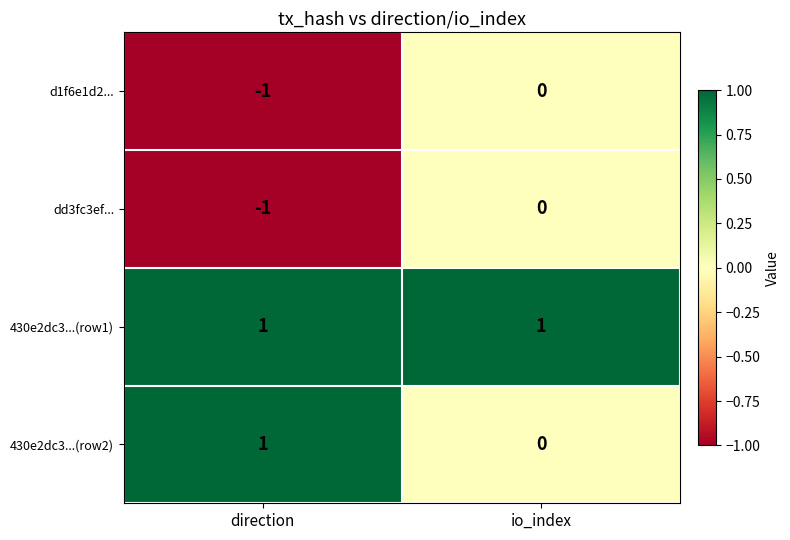

Rank the categories by 430e2dc3...(row2) value from lowest to highest.

io_index, direction